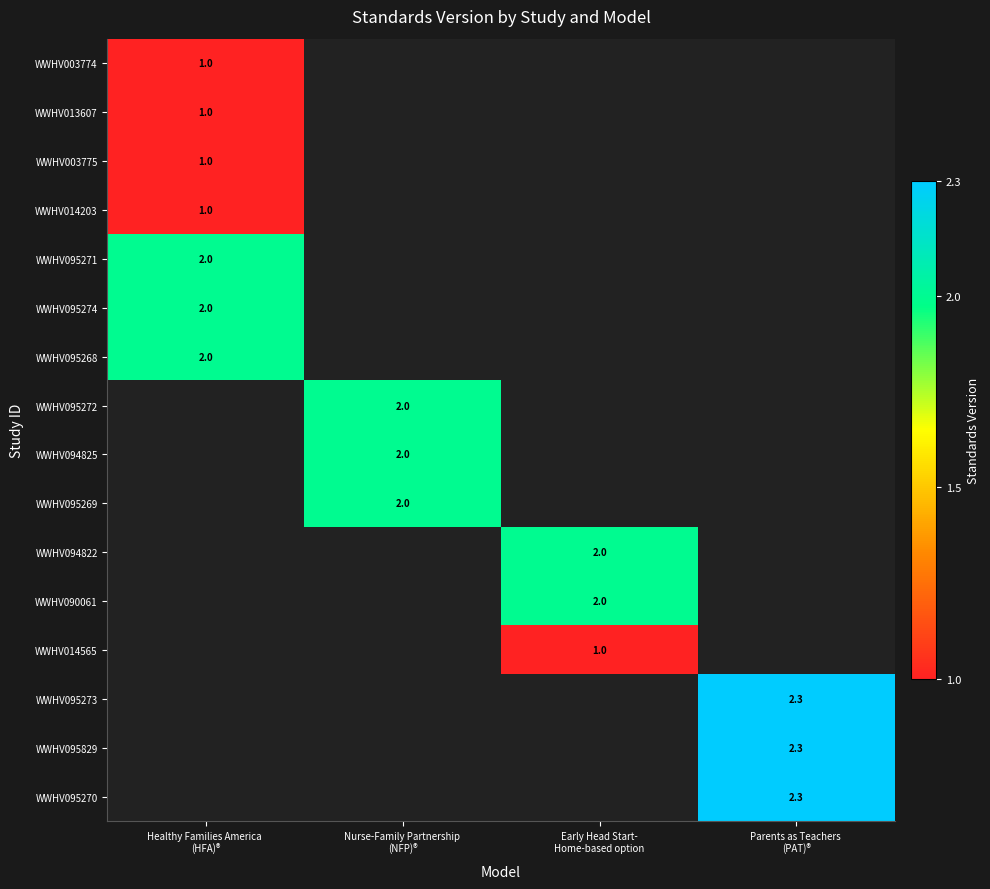

What is the lowest value of the WWHV014203 series?

1.0